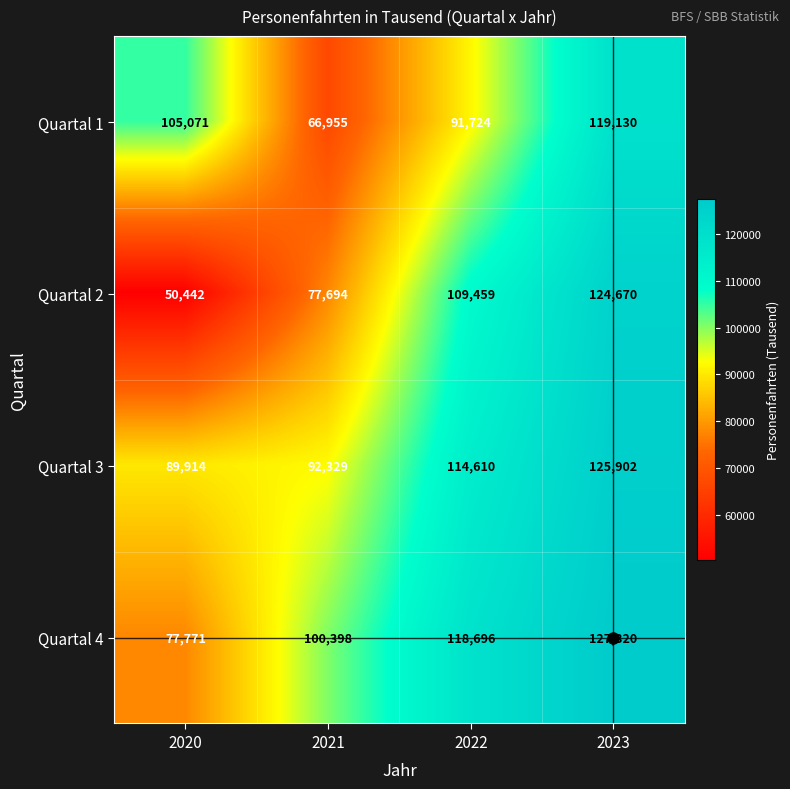

Count the number of categories in the chart.

4